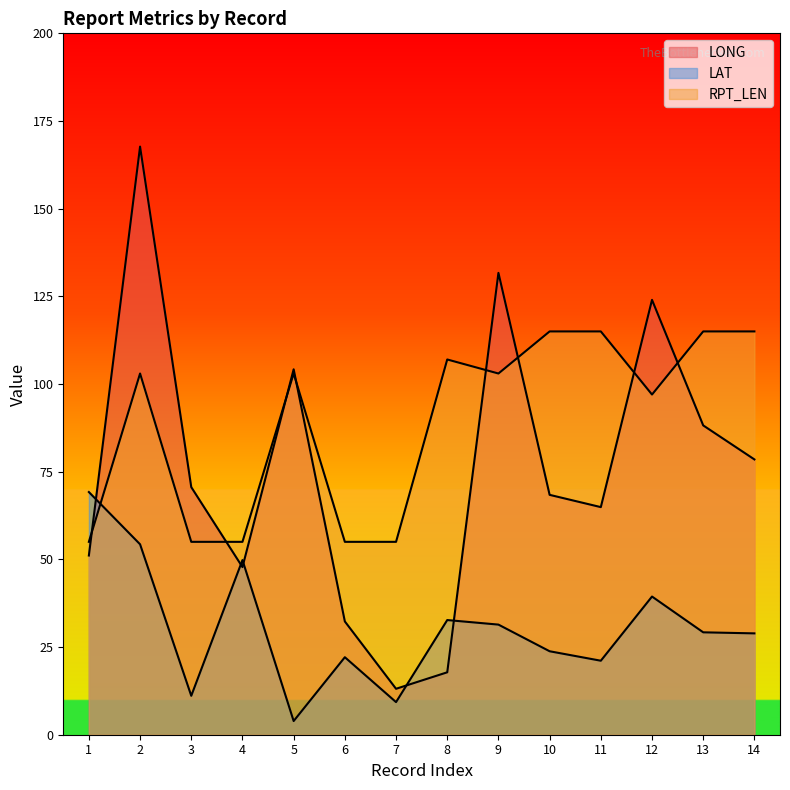

True or false: LAT has a value of 22.2 at 8.

False